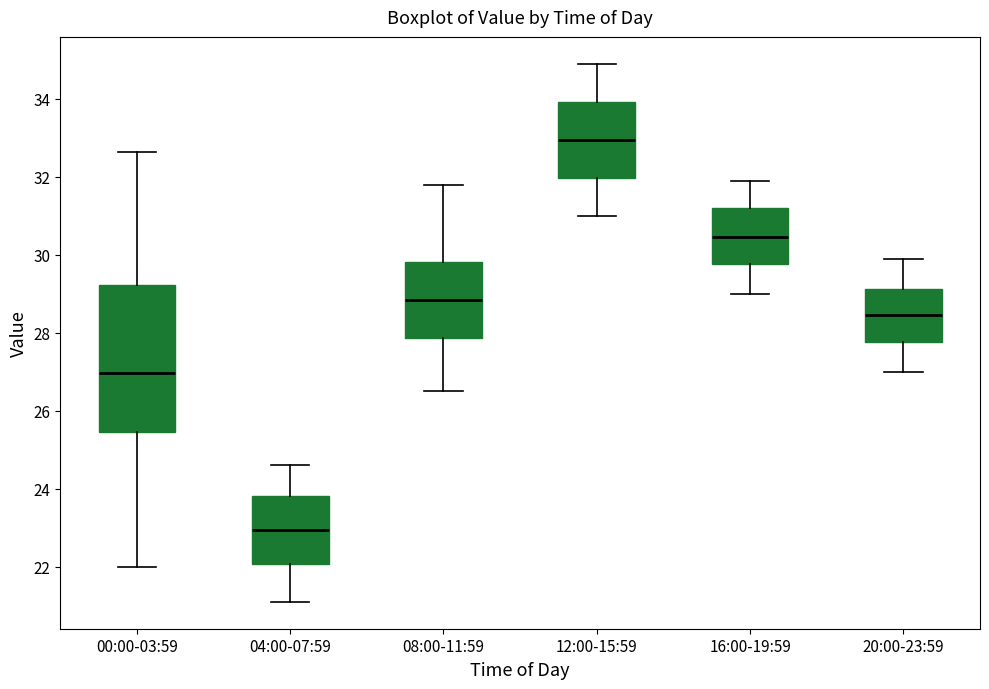

Comparing the boxes themselves (not the whiskers), which one is the tallest?

00:00-03:59